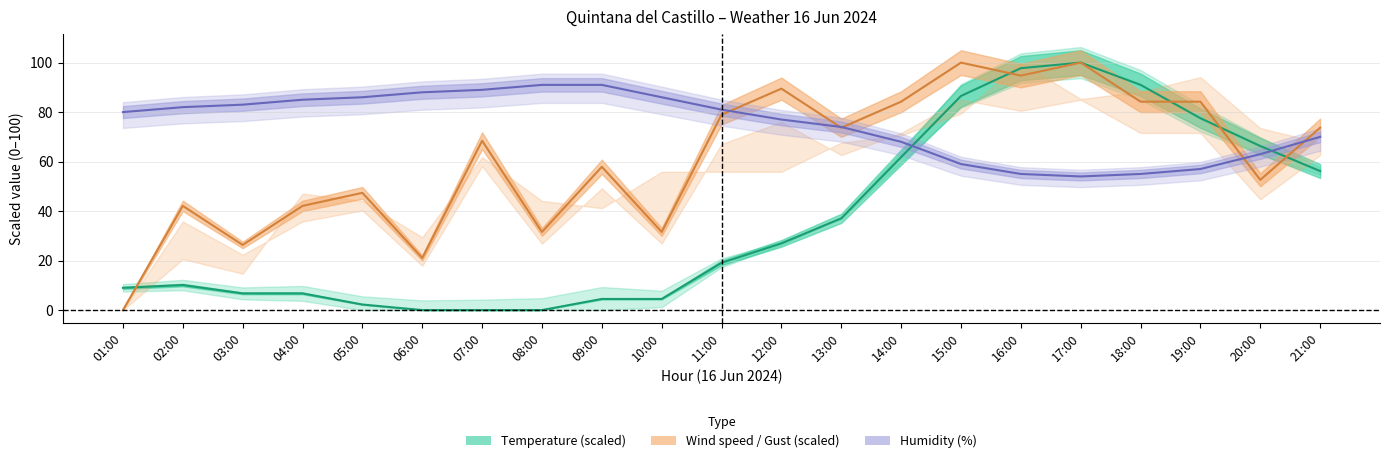

After their last crossing, which series has the higher values: Humidity or Temperature?

Humidity